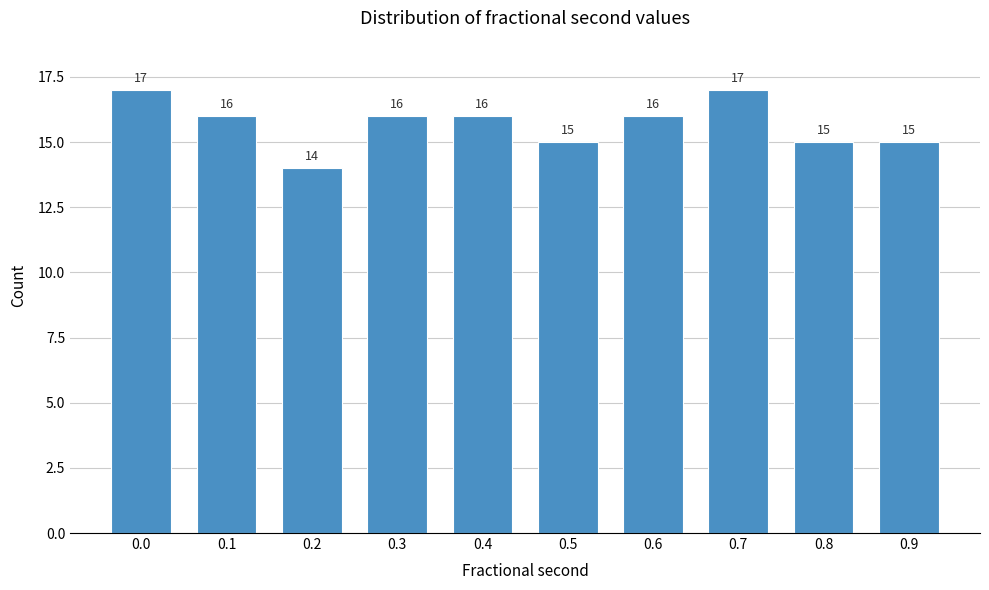

Reading left to right, transcribe all the data shown in this chart.

0.0=17	0.1=16	0.2=14	0.3=16	0.4=16	0.5=15	0.6=16	0.7=17	0.8=15	0.9=15